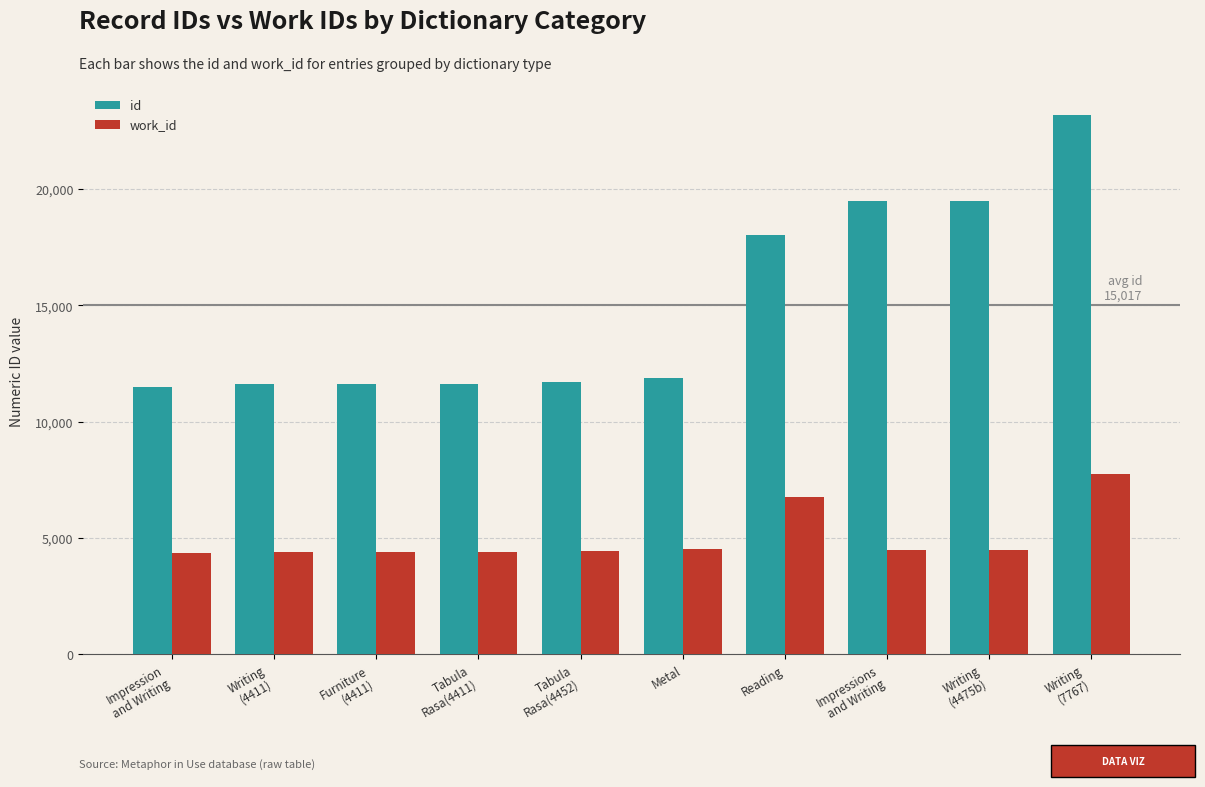

What is the highest value of the id series?

23189